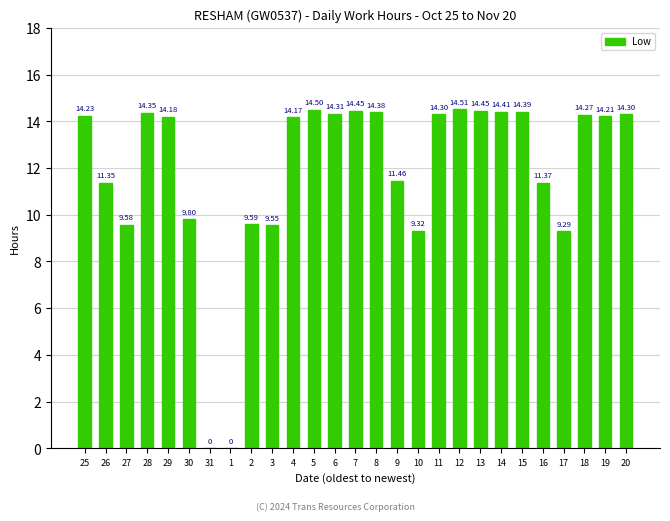

What is the greatest value displayed?

14.5